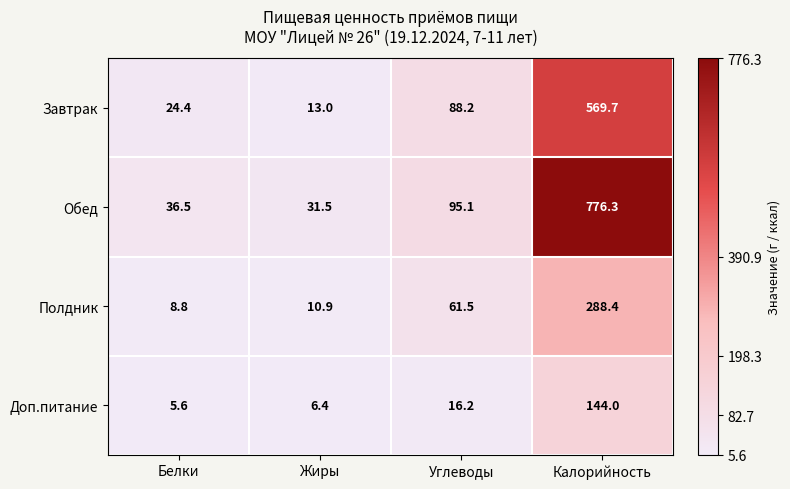

What is the difference between the highest and lowest values at Белки?

30.9